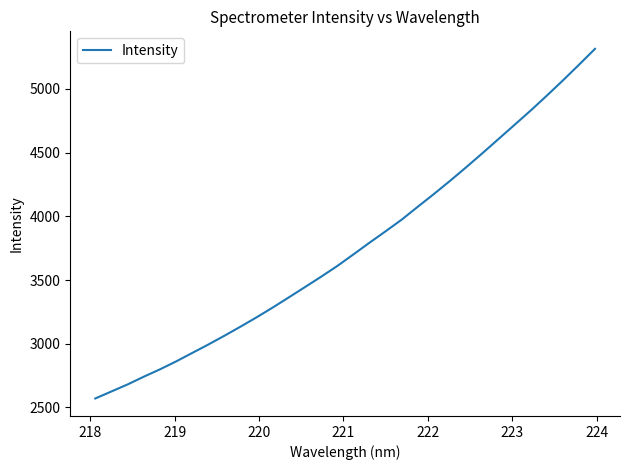

What is the smallest value displayed?

2570.7